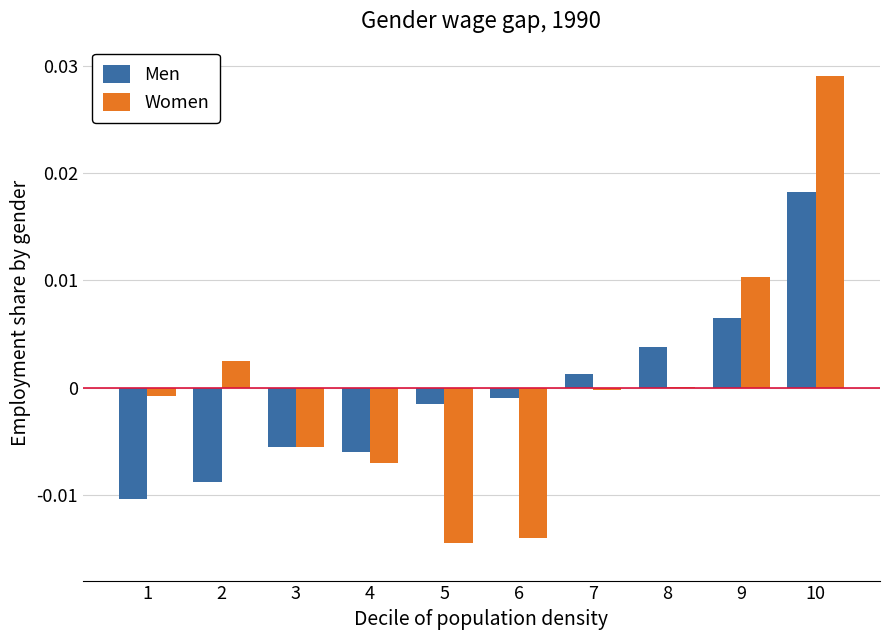

Which category has the highest value in the Men series?

10